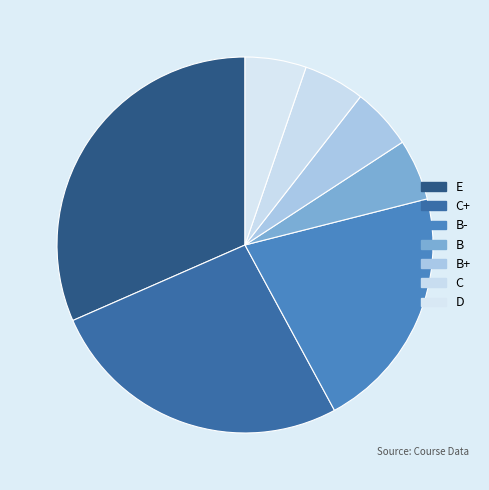

What is the ratio of the value at E to the value at C+?

1.2